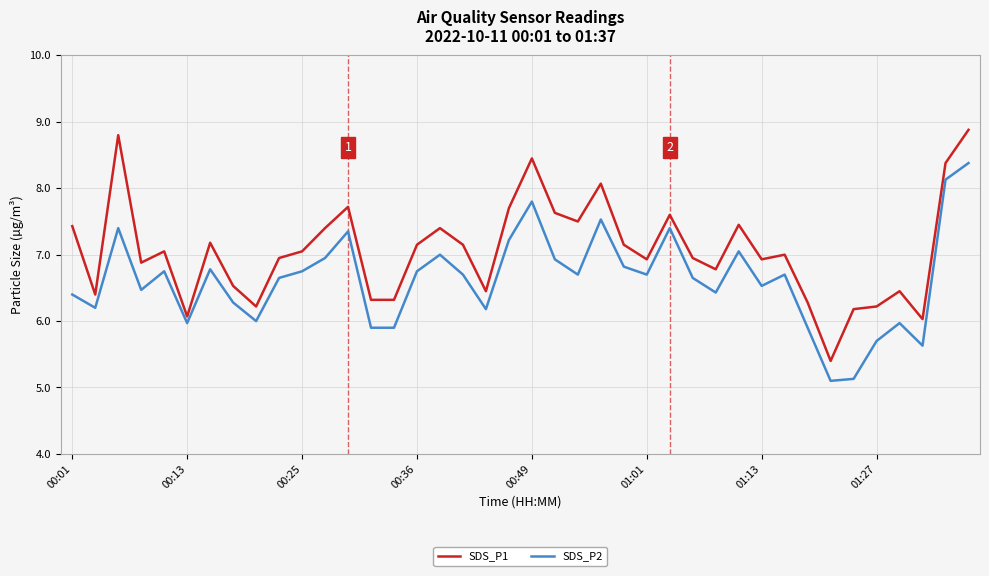

Count the number of data series in this chart.

2